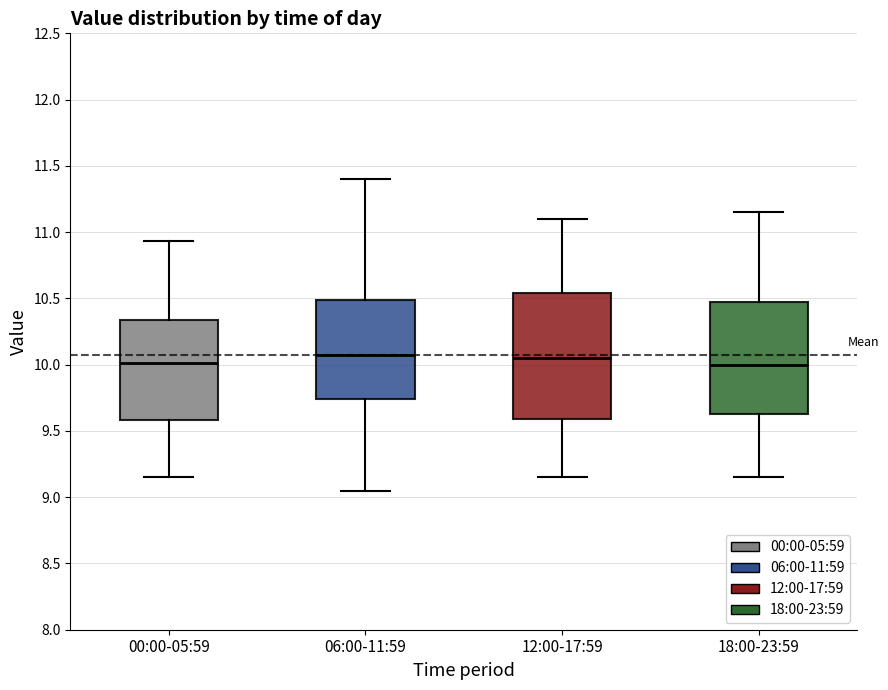

Reading left to right, transcribe this box plot: for each box, give where its median line is, the range the box spans, and where its two whiskers end, as read against the y-axis. The values are not printed on the chart, so give them approximately, as read against the axis.

00:00-05:59: median 10.00, box 9.60 to 10.35, whiskers 9.15 to 10.95
06:00-11:59: median 10.10, box 9.75 to 10.50, whiskers 9.05 to 11.40
12:00-17:59: median 10.05, box 9.60 to 10.55, whiskers 9.15 to 11.10
18:00-23:59: median 10.00, box 9.65 to 10.50, whiskers 9.15 to 11.15